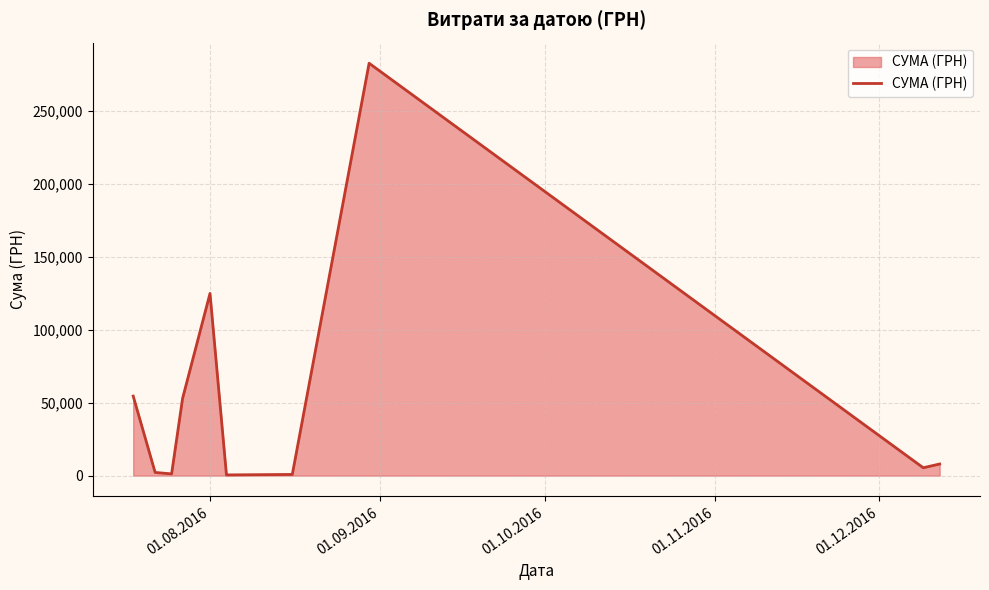

What is the maximum value shown in the chart?

282495.1